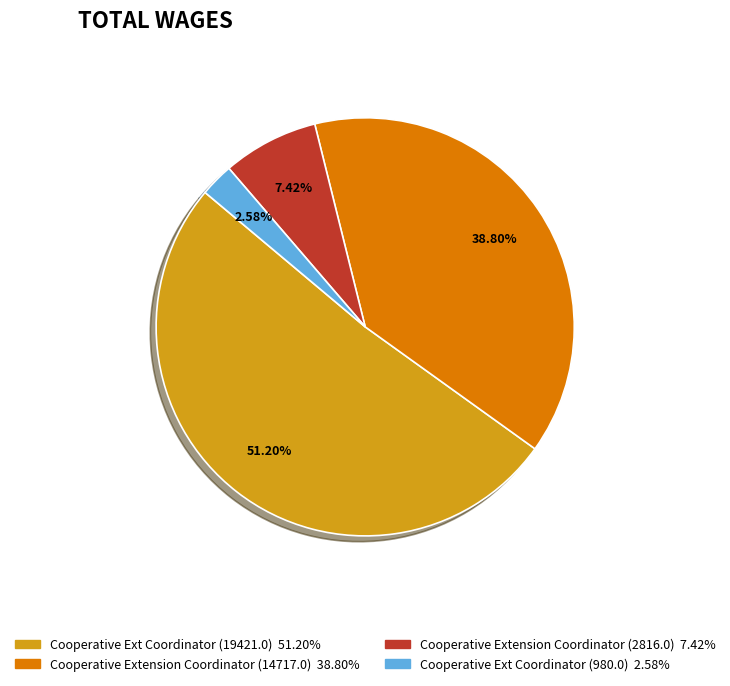

Is there a majority slice in this chart?

Yes